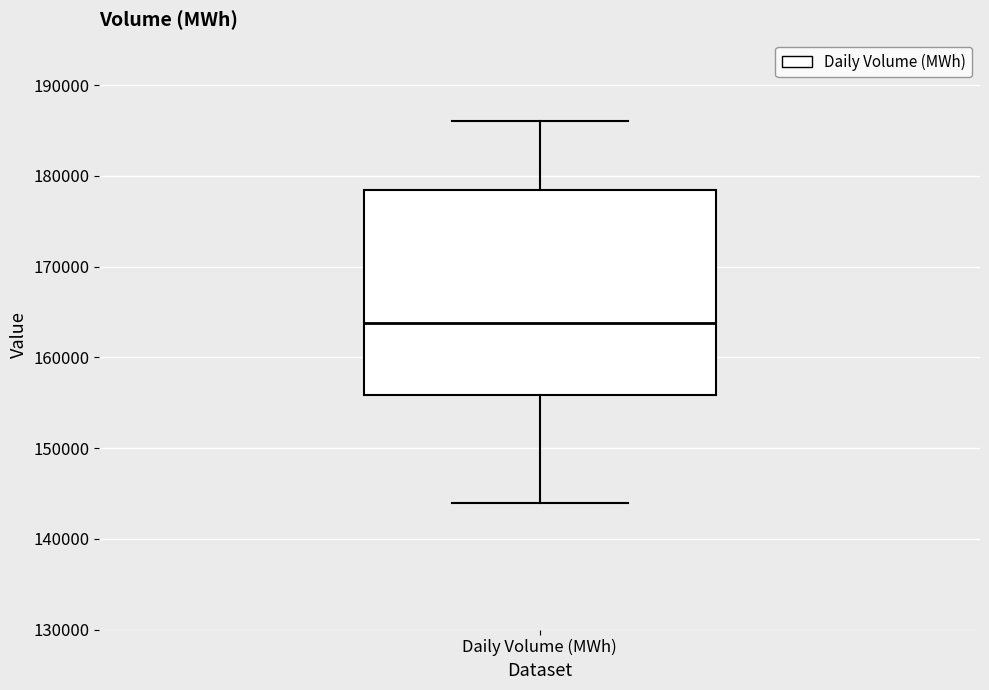

Transcribe this box plot: give where the median line is, the range the box spans, and where the two whiskers end, as read against the y-axis. The values are not printed on the chart, so give them approximately, as read against the axis.

median 164000, box 156000 to 178000, whiskers 144000 to 186000